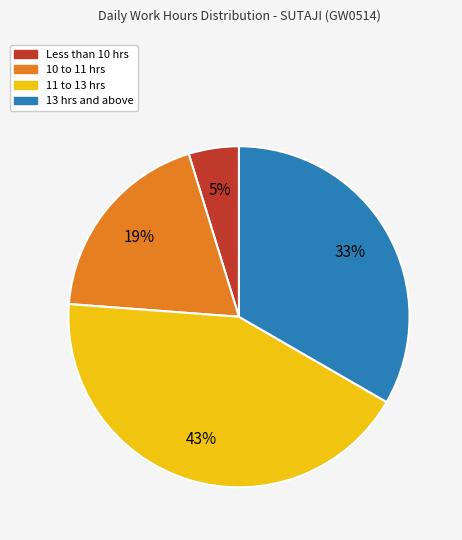

To the nearest percent, what percentage of the pie is Less than 10 hrs?

5%